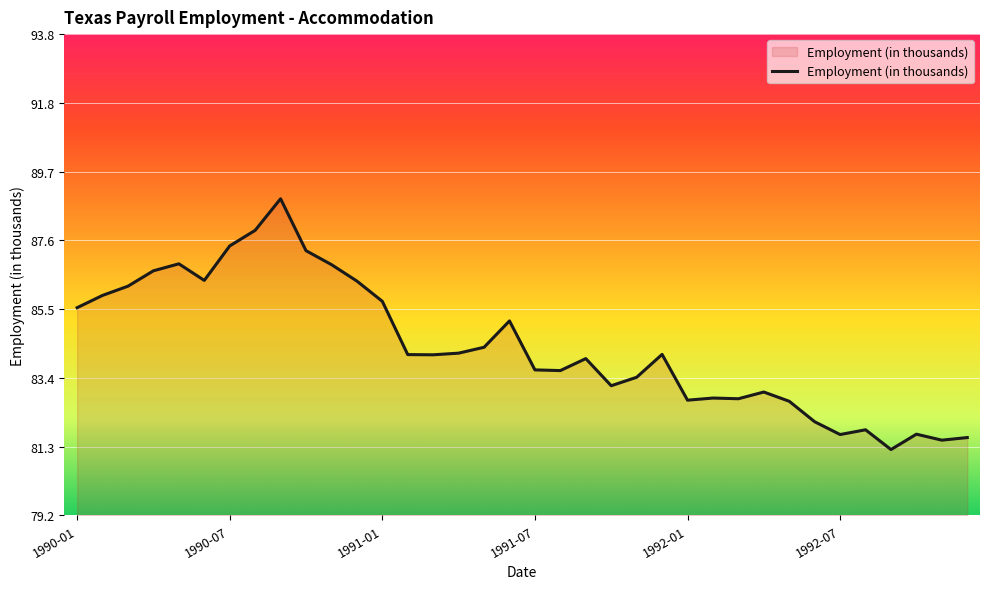

What is the difference between the maximum and minimum values?

7.6